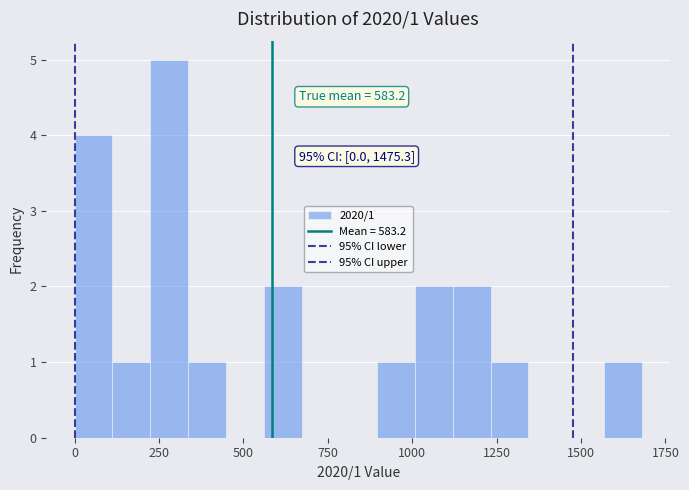

Read against the x-axis, roughly where is the centre of the tallest bar?

300